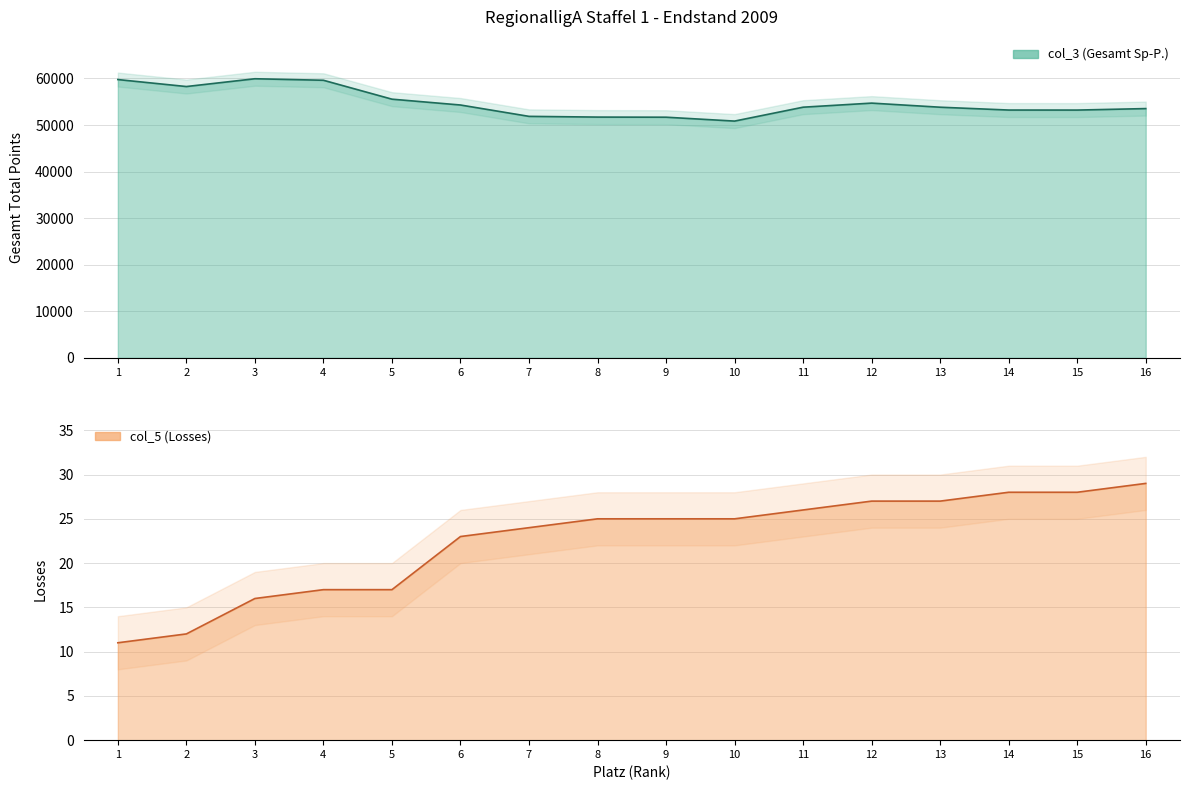

Reading left to right, what are all the values shown in this chart?

col_3 (Gesamt Sp-P.): 1=59765	2=58267	3=59939	4=59614	5=55553	6=54300	7=51861	8=51705	9=51680	10=50846	11=53831	12=54707	13=53826	14=53218	15=53212	16=53531
col_5 (Losses): 1=11	2=12	3=16	4=17	5=17	6=23	7=24	8=25	9=25	10=25	11=26	12=27	13=27	14=28	15=28	16=29